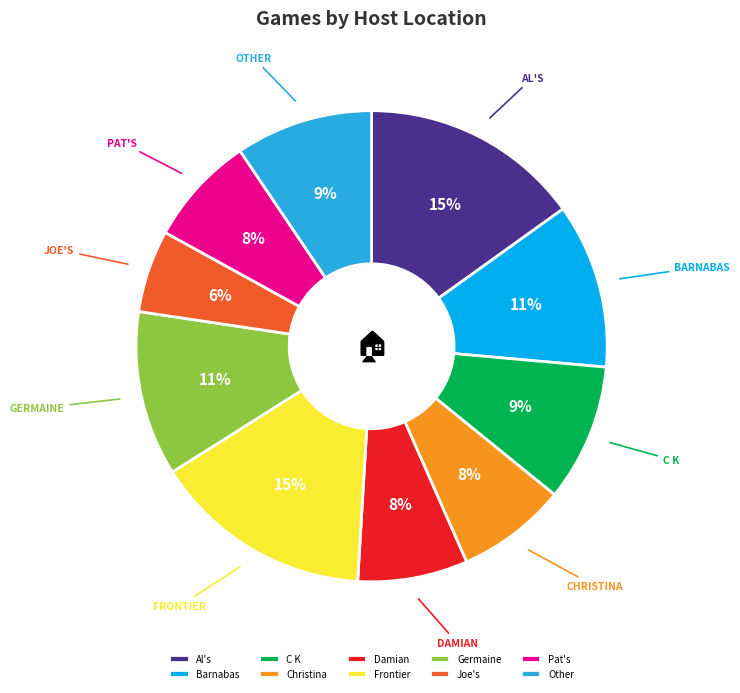

The Al's slice represents 28% of the pie. True or false?

False